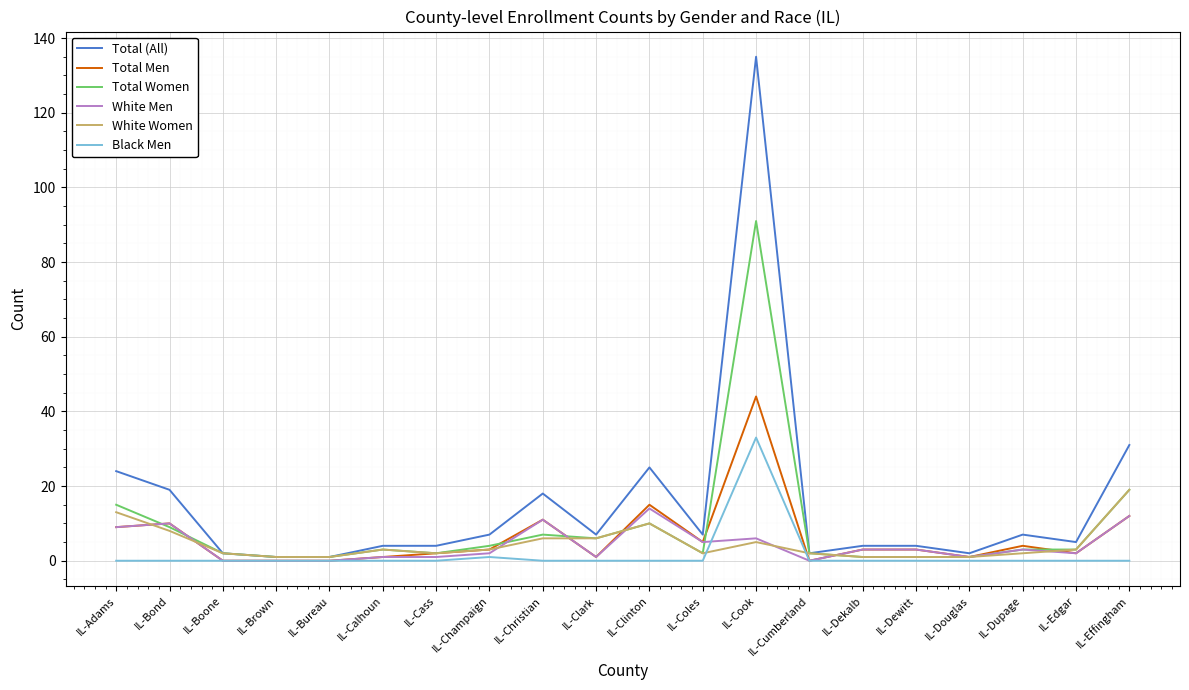

The Black Men series shows -19 at IL-Dewitt. True or false?

False